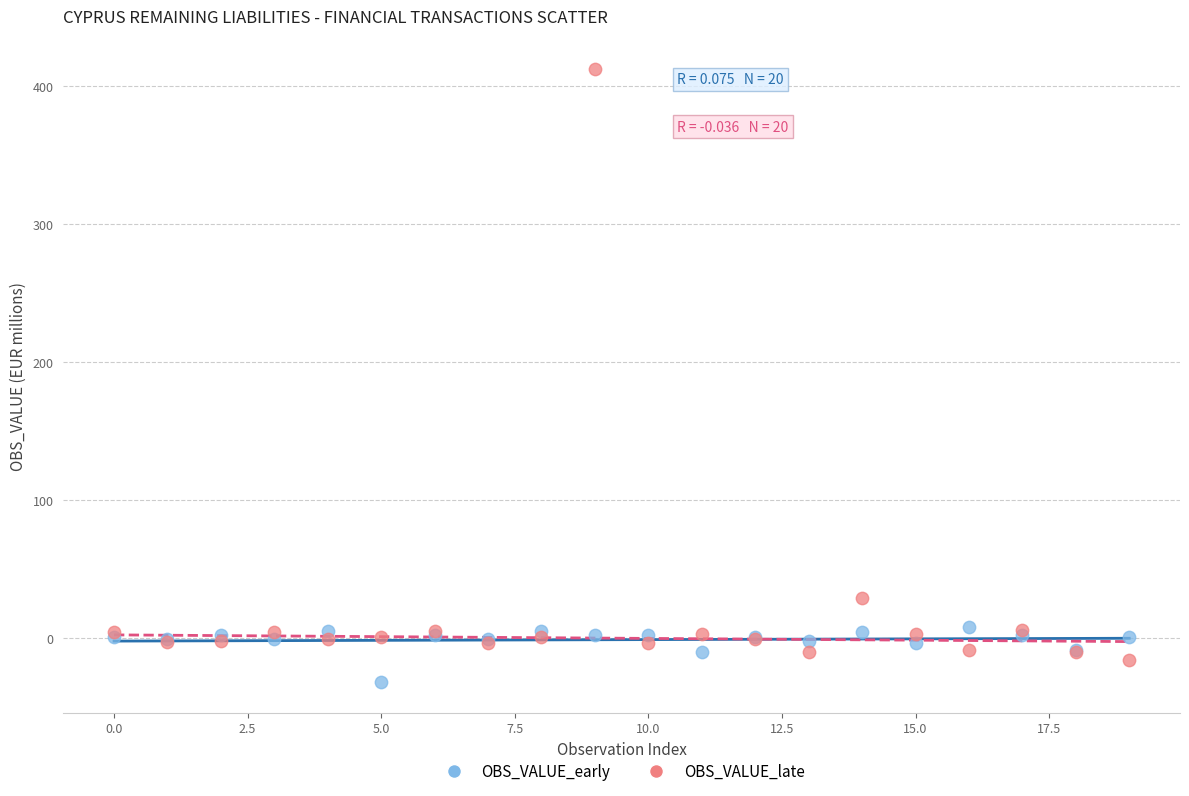

Which series has the largest Y range (max minus min)?

OBS_VALUE_late